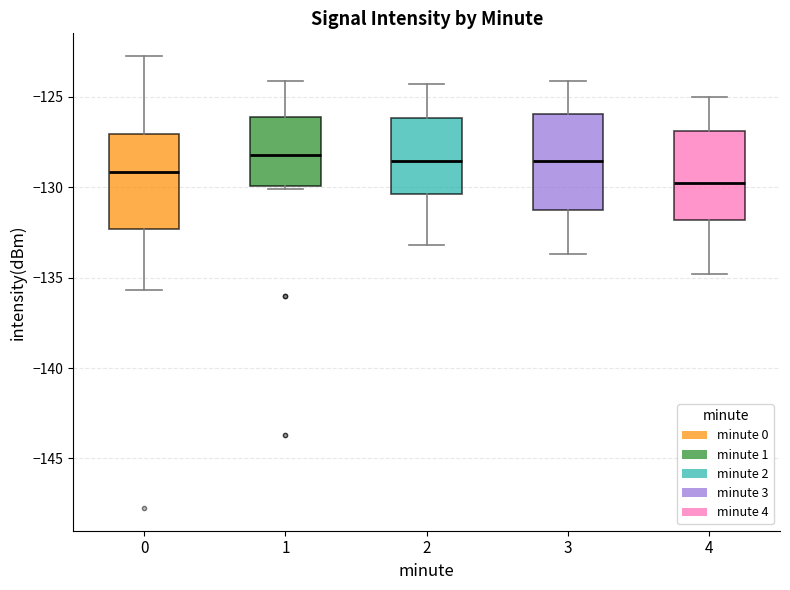

Reading left to right, read every box against the y-axis: the position of its median line, the range the box covers, and the ends of its whiskers. The values are not printed on the chart, so give them approximately, as read against the axis.

0: median -129.0, box -132.5 to -127.0, whiskers -135.5 to -122.5
1: median -128.0, box -130.0 to -126.0, whiskers -130.0 to -124.0
2: median -128.5, box -130.5 to -126.0, whiskers -133.0 to -124.5
3: median -128.5, box -131.5 to -126.0, whiskers -133.5 to -124.0
4: median -129.5, box -132.0 to -127.0, whiskers -135.0 to -125.0